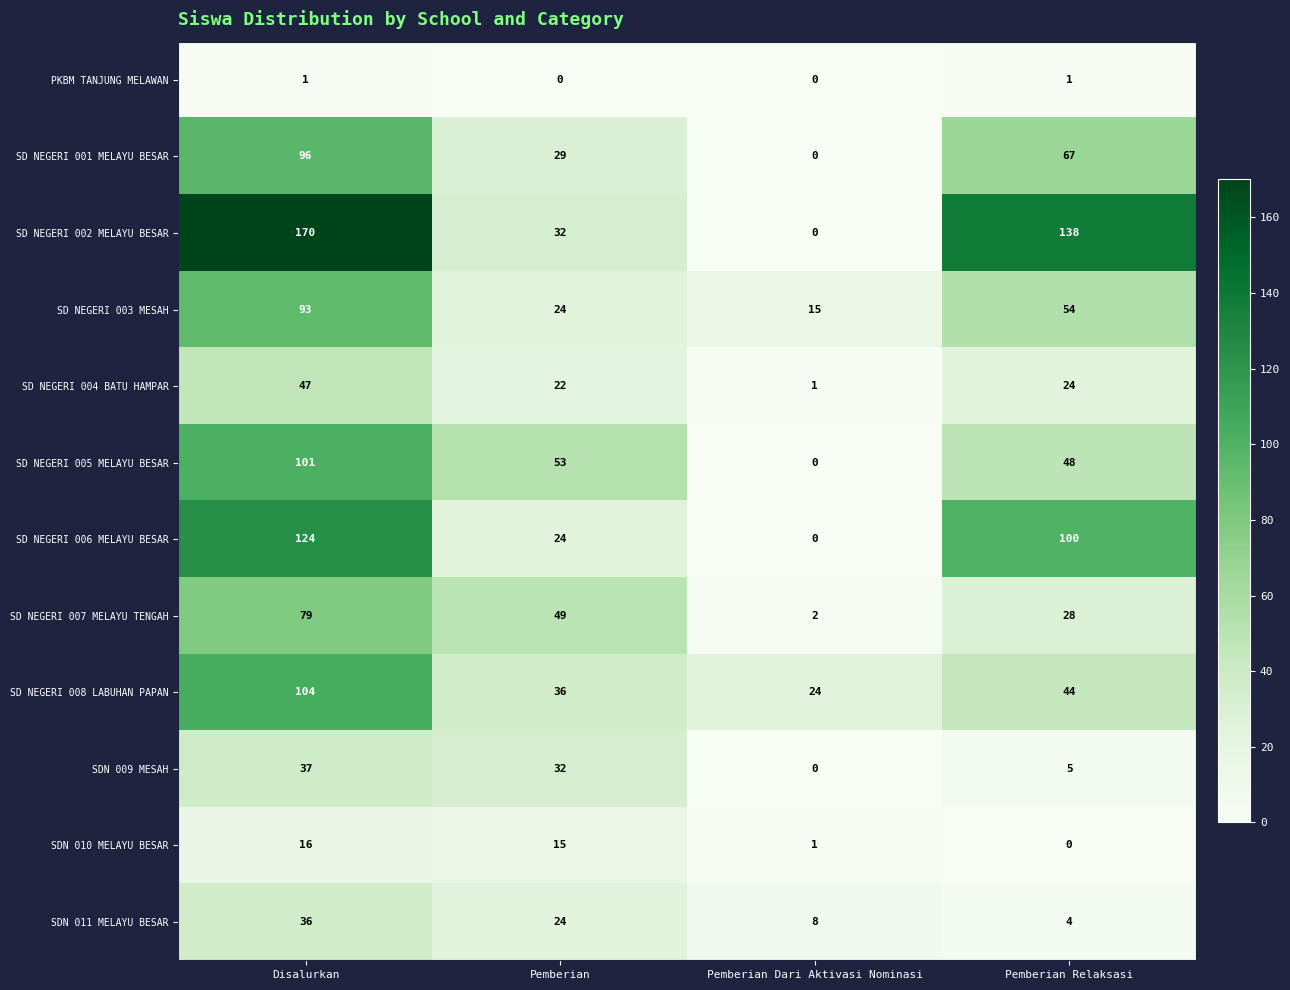

At how many categories does at least one series exceed 35?

3